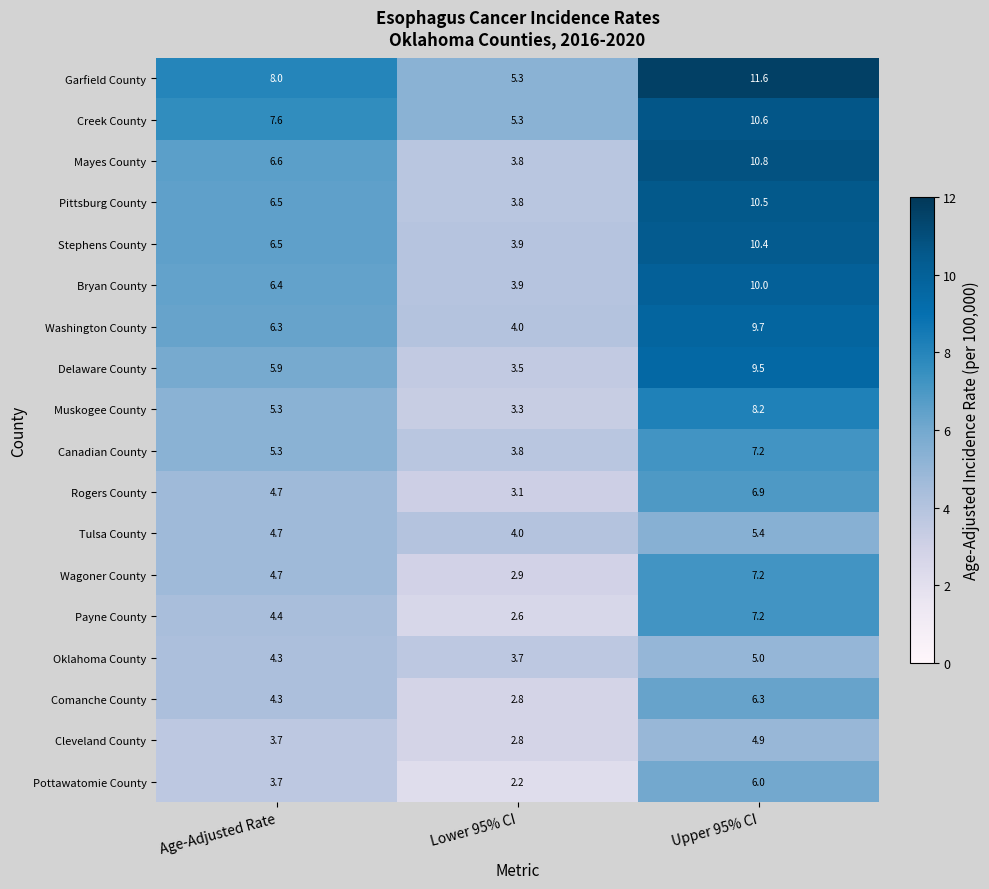

Where is Washington County nearest to the value 6?

Age-Adjusted Rate